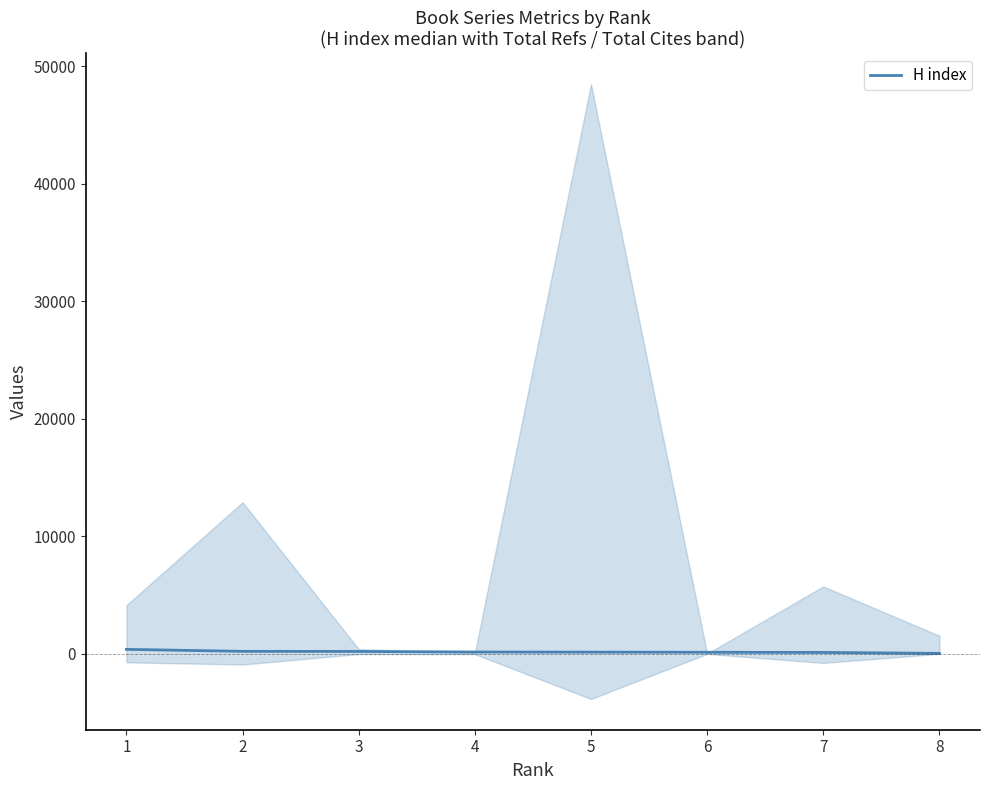

Which category has the lowest value across all series?

8